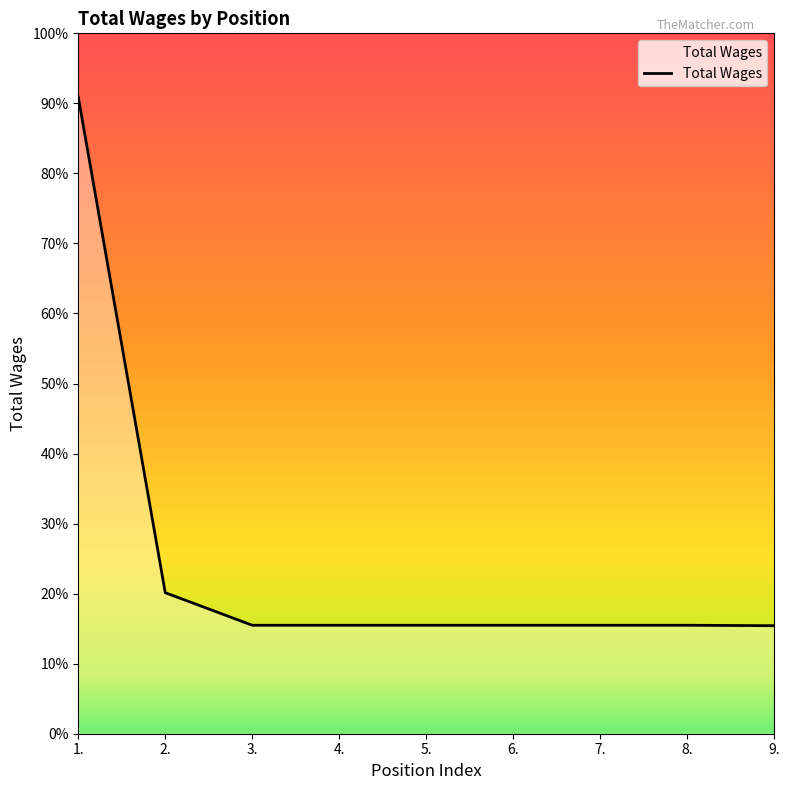

Does the chart display data point markers on the line(s)?

No